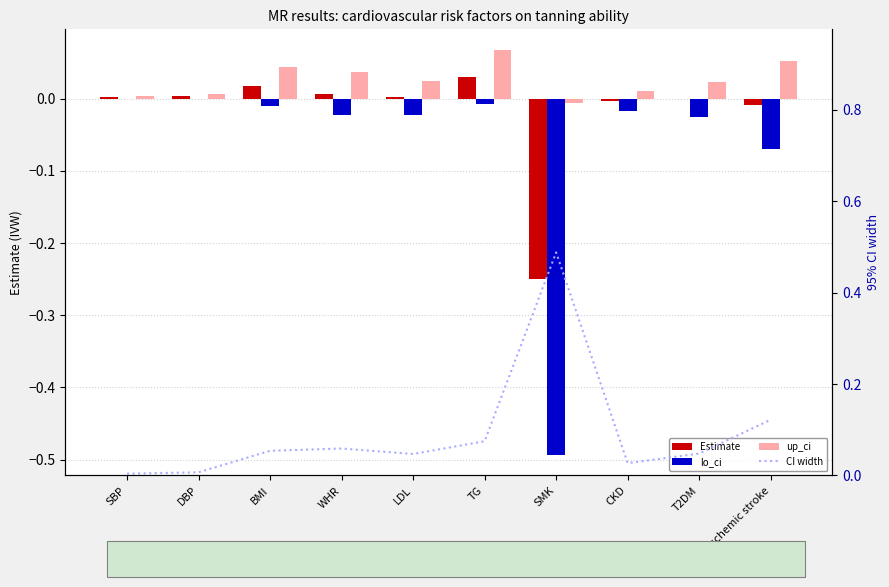

What is the difference between the highest and lowest values at ischemic stroke?

0.2